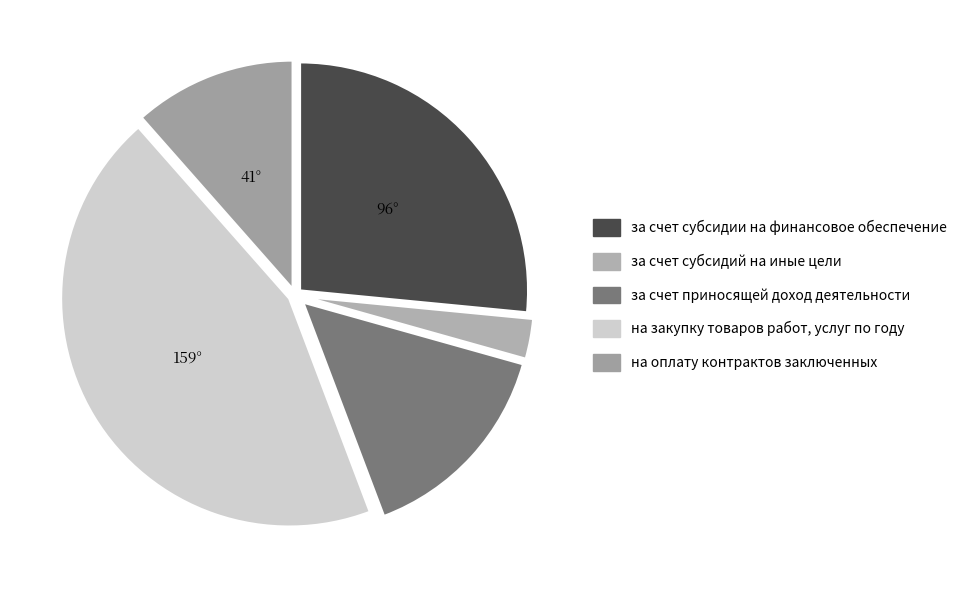

Is there a majority slice in this chart?

No